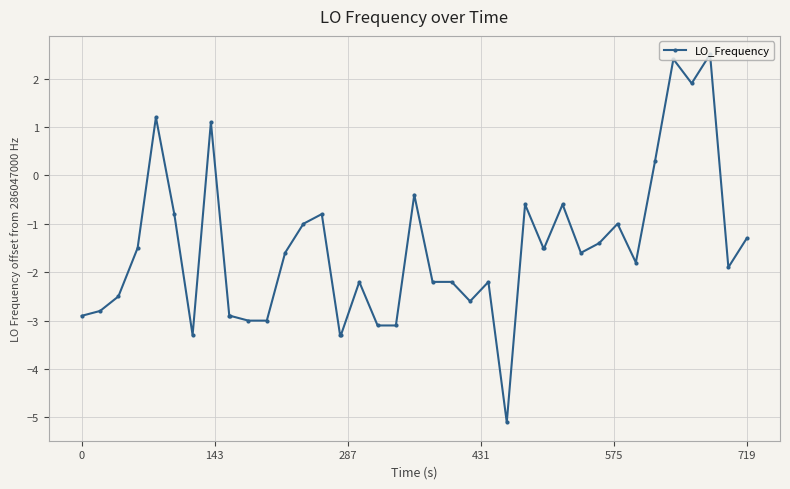

What is the difference between the second highest and minimum values?

7.5